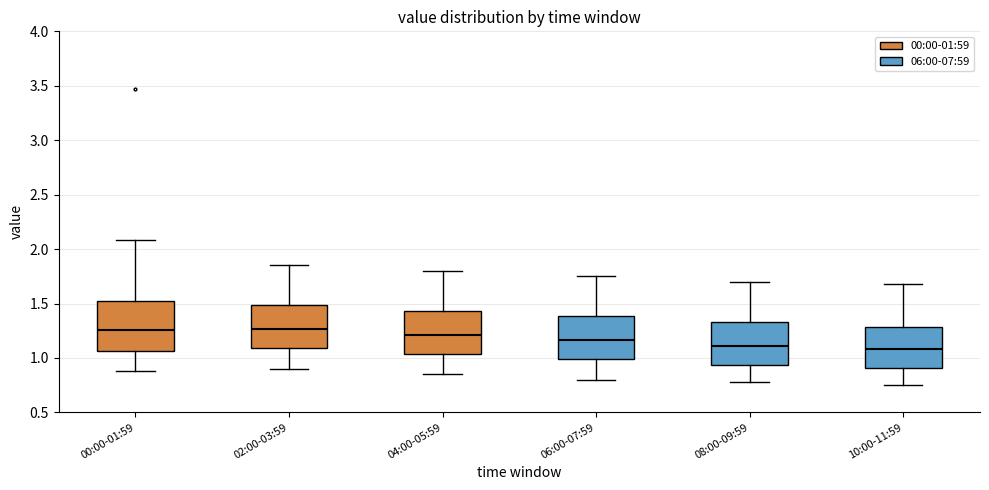

Which box is the tallest, from its lower edge to its upper edge?

00:00-01:59